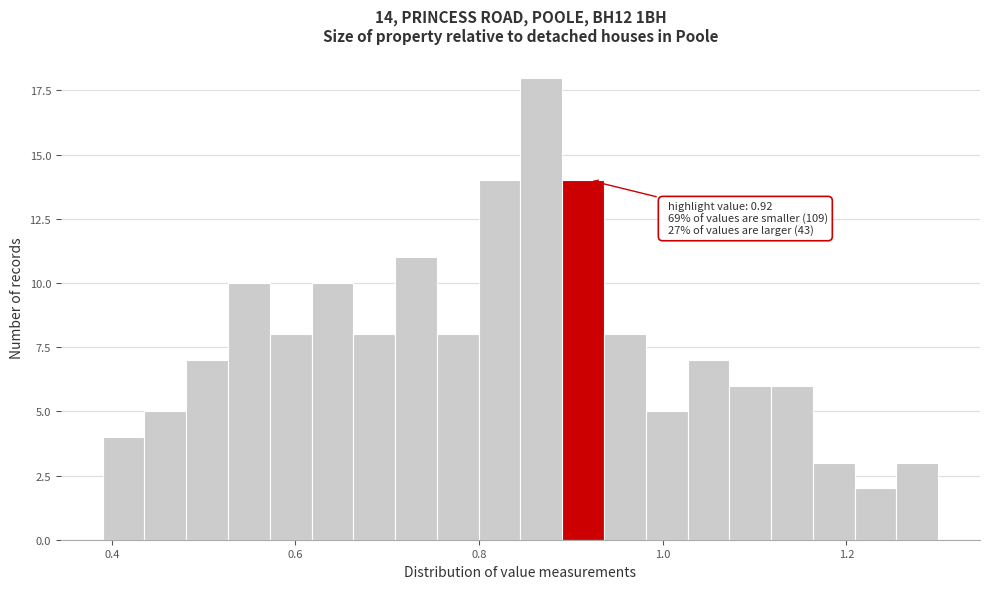

Around what value on the x-axis is the tallest bar? Give the approximate position of its centre, as read against the axis.

0.86